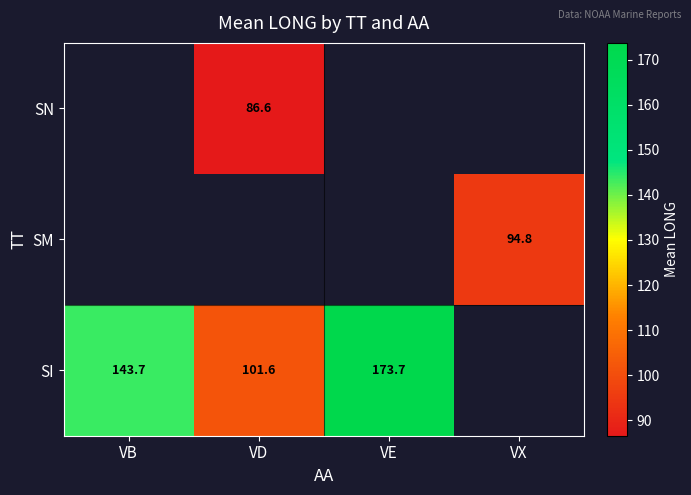

Which category has the highest value across all series?

VE